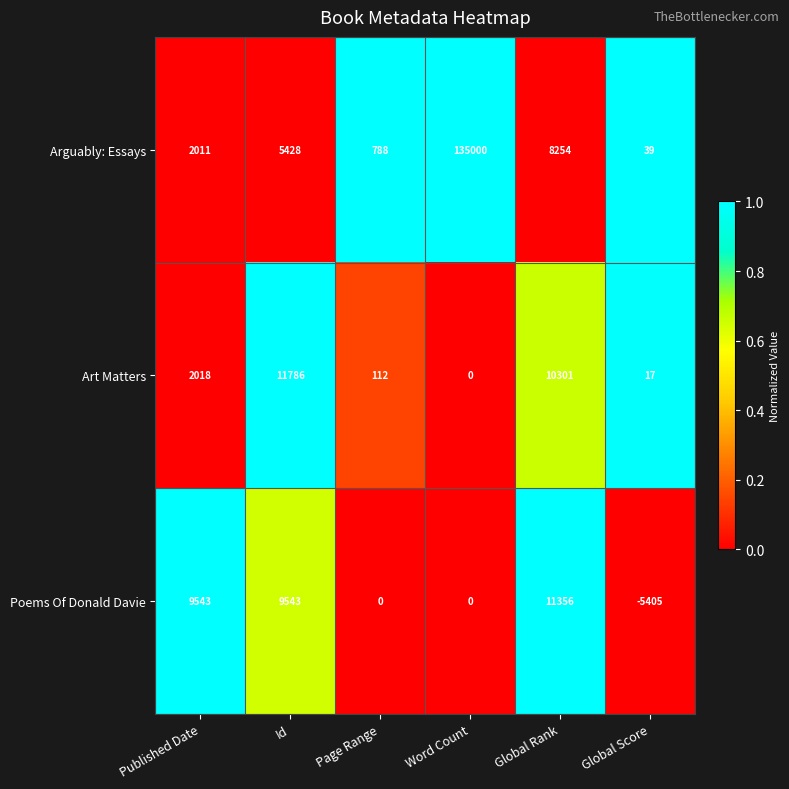

Reading right to left, list all the values displayed in this chart.

Arguably: Essays: 39	8254	135000	788	5428	2011
Art Matters: 17	10301	0	112	11786	2018
Poems Of Donald Davie: -5405	11356	0	0	9543	9543